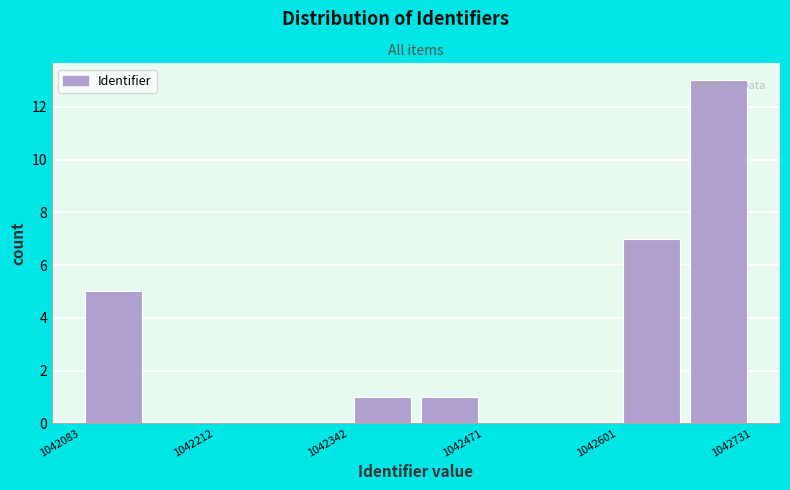

Around what value on the x-axis is the tallest bar? Give the approximate position of its centre, as read against the axis.

1042700